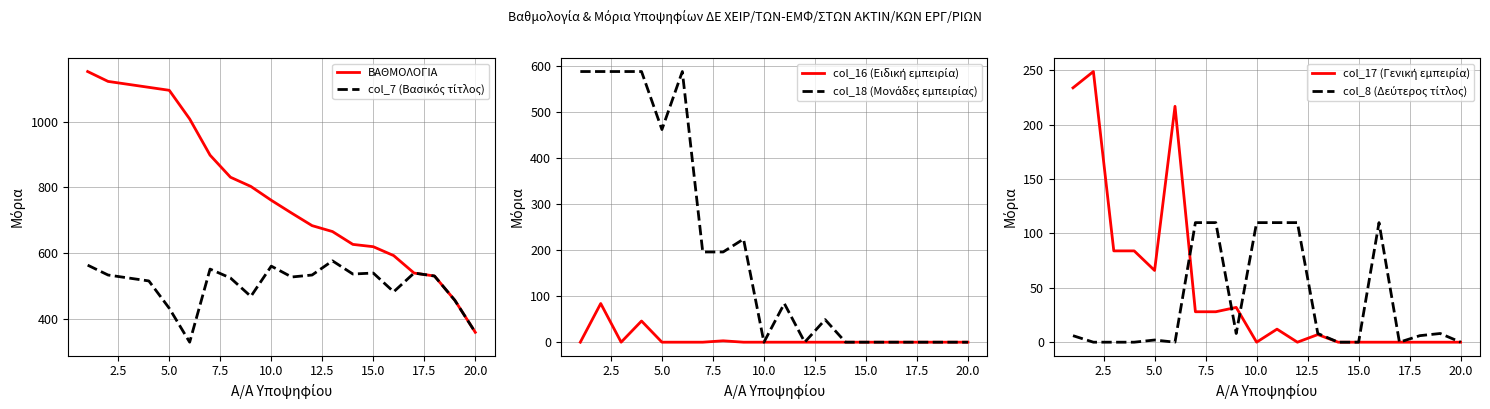

Read the ΒΑΘΜΟΛΟΓΙΑ value at 15.0, to the nearest 50.

600